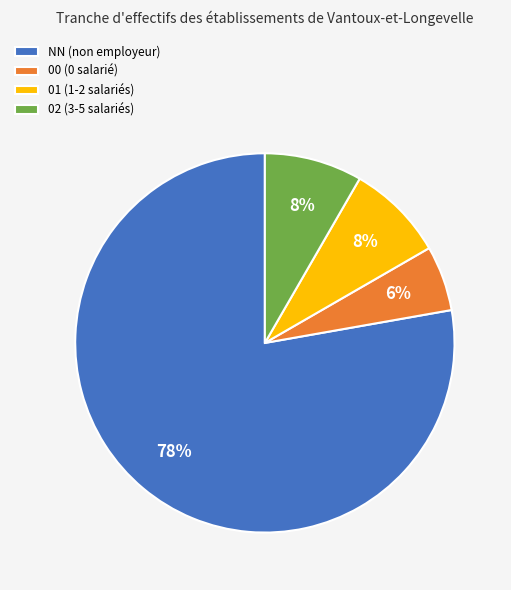

Which category has the smallest portion of the pie?

00